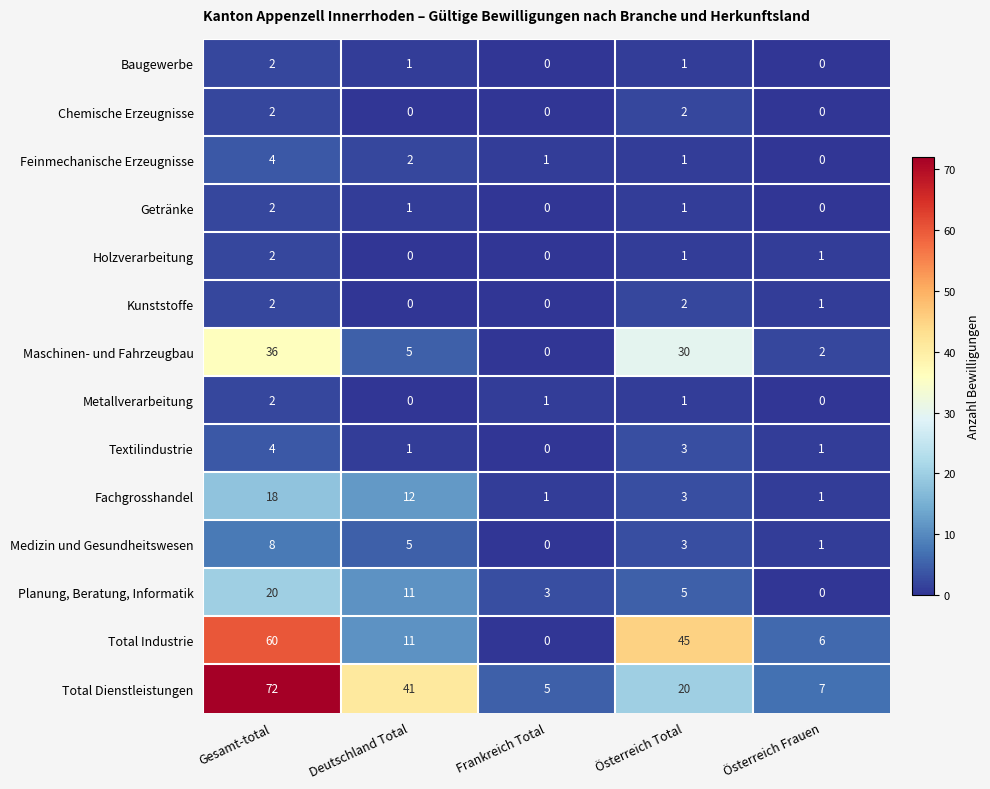

Which series has the widest spread of values?

Total Dienstleistungen